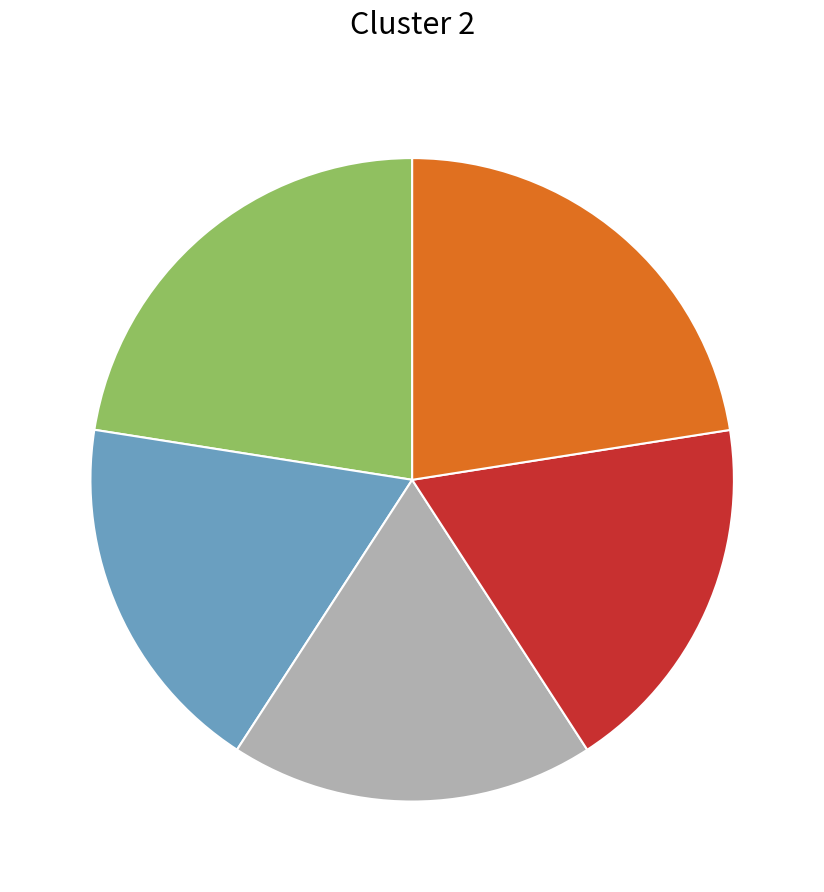

Does any single category account for the majority?

No